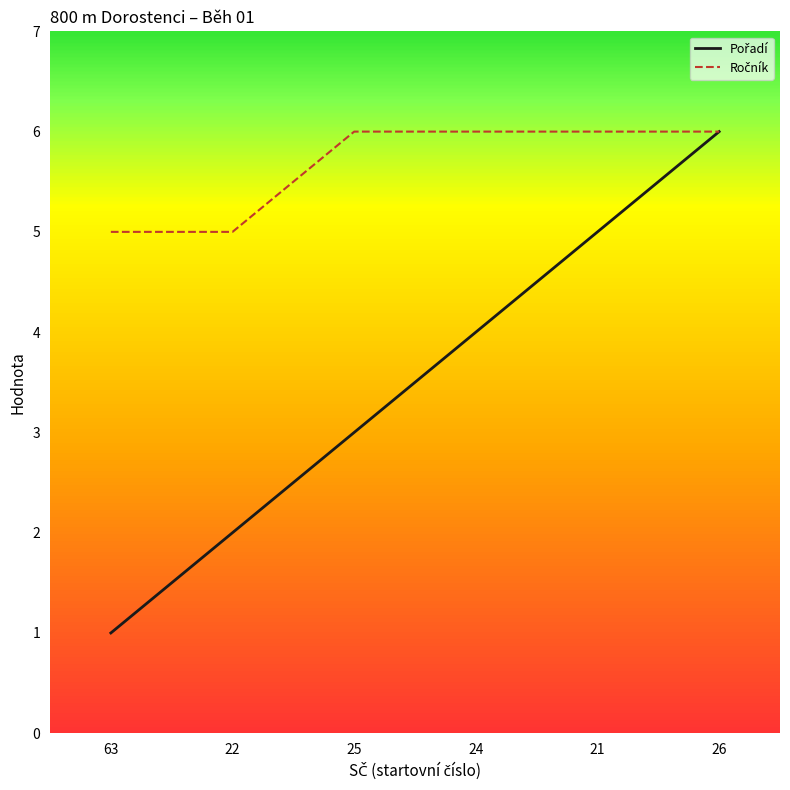

How many distinct data groups are displayed?

2